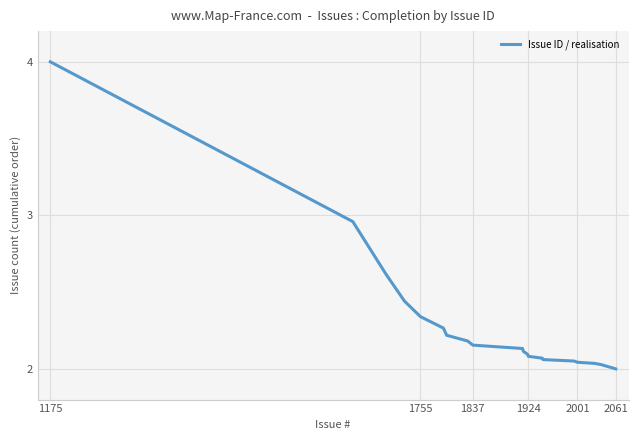

What is the greatest value displayed?

4.0